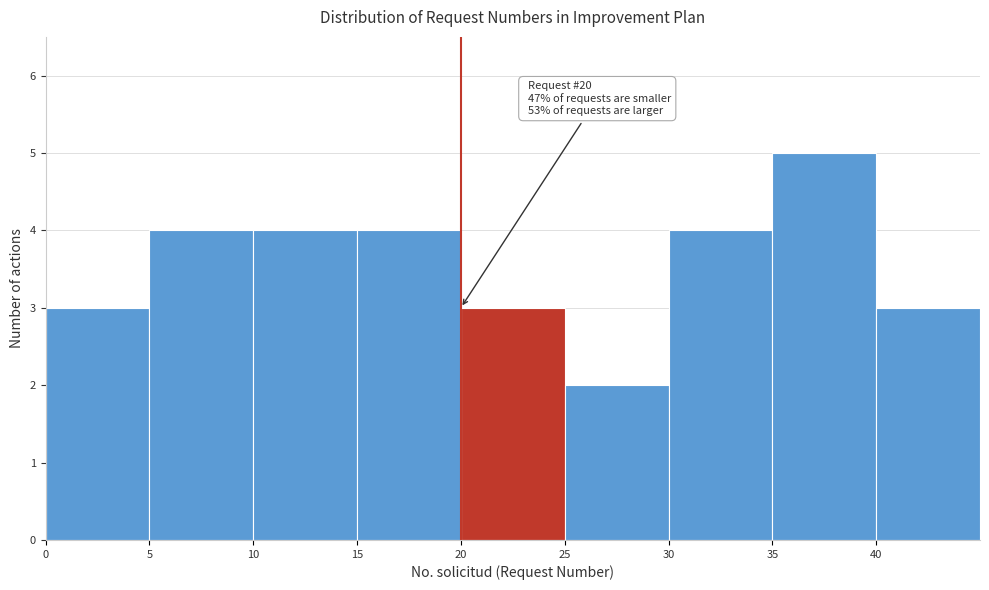

Which range on the x-axis has the tallest bar?

35 to 40